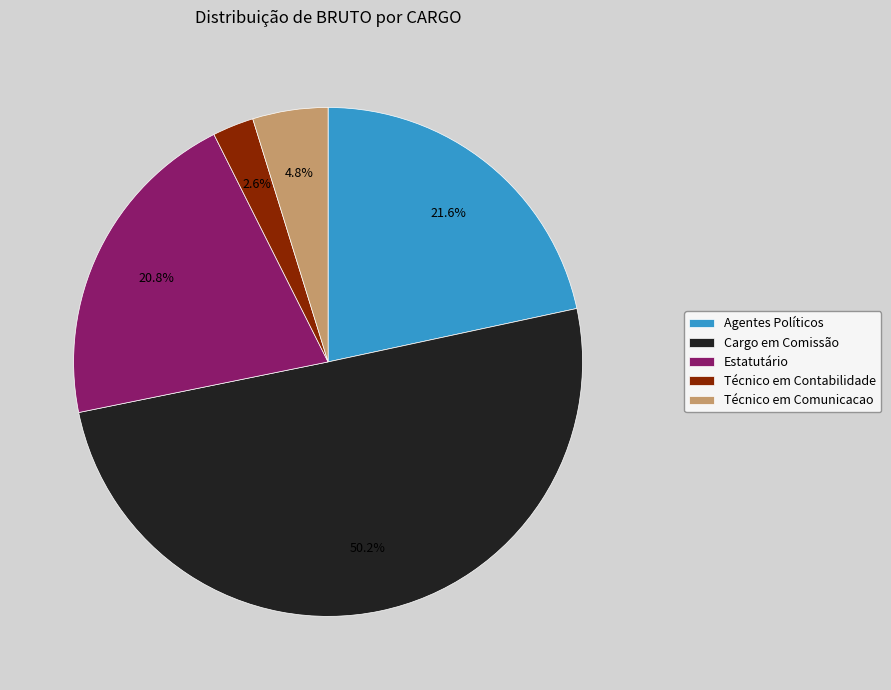

Between Técnico em Comunicacao and Cargo em Comissão, which is larger?

Cargo em Comissão